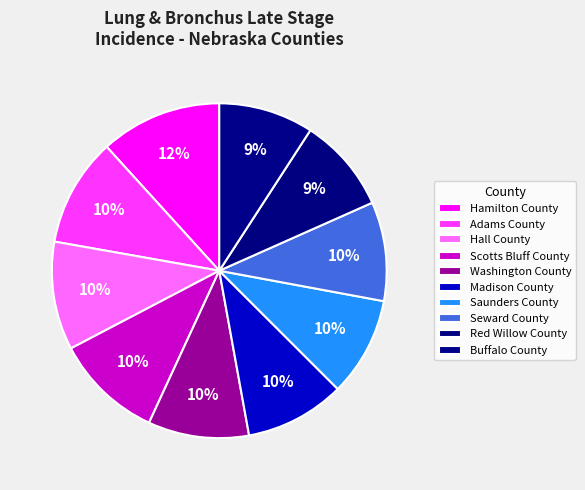

Which category has the biggest portion of the pie?

Hamilton County